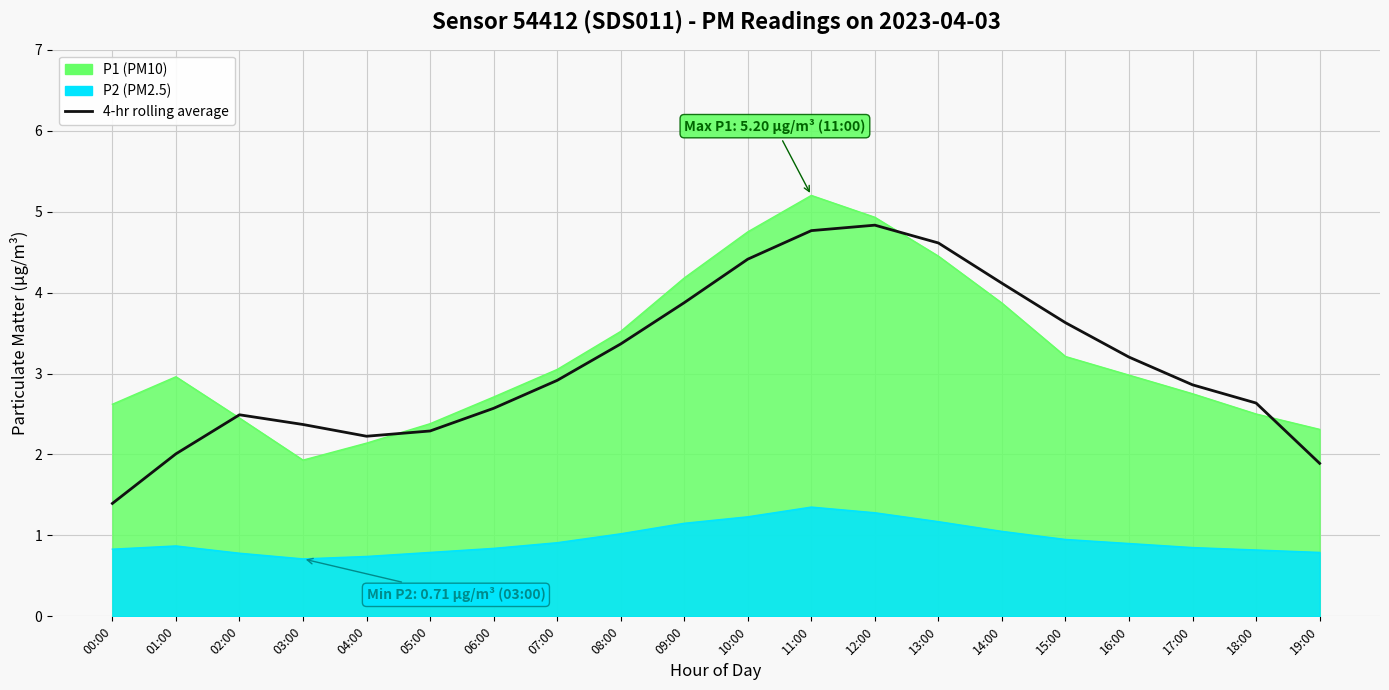

What is the average value?

3.1